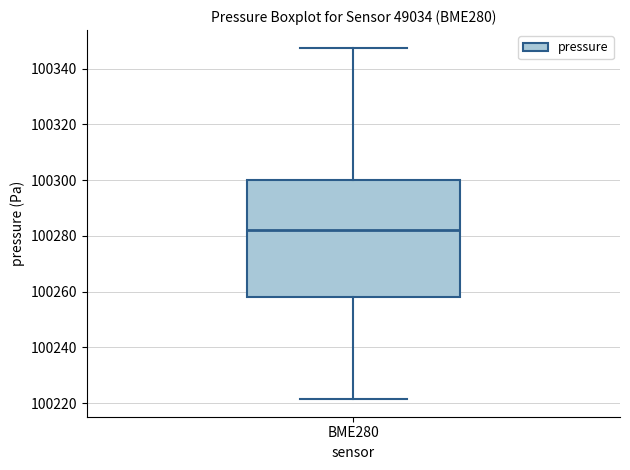

Where does the lower whisker of the box for BME280 end on the y-axis? The values are not printed on the chart, so give them approximately, as read against the axis.

100222